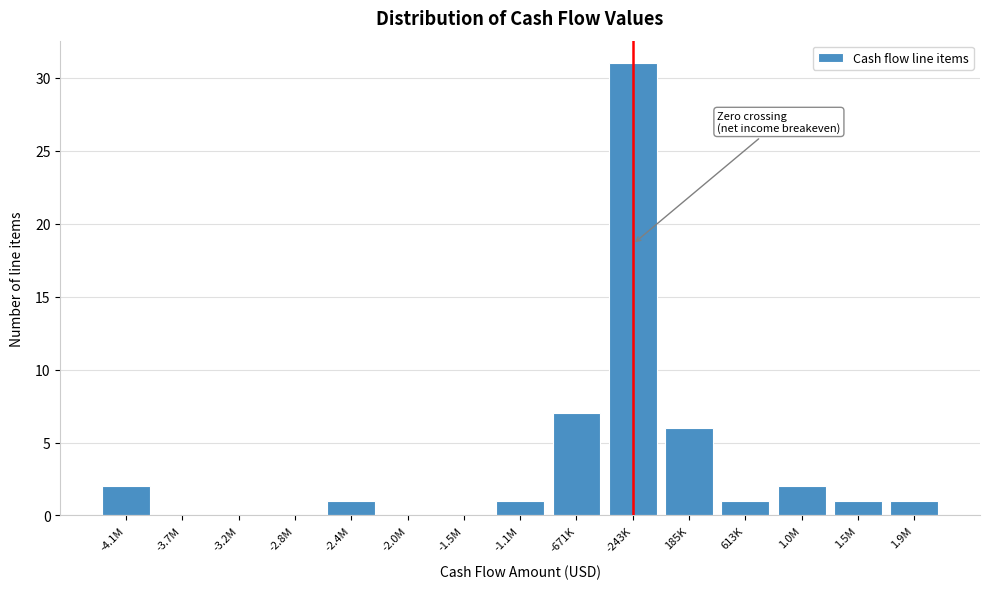

Reading right to left, what are all the values shown in this chart?

1.9M=1	1.5M=1	1.0M=2	613K=1	185K=6	-243K=31	-671K=7	-1.1M=1	-1.5M=0	-2.0M=0	-2.4M=1	-2.8M=0	-3.2M=0	-3.7M=0	-4.1M=2